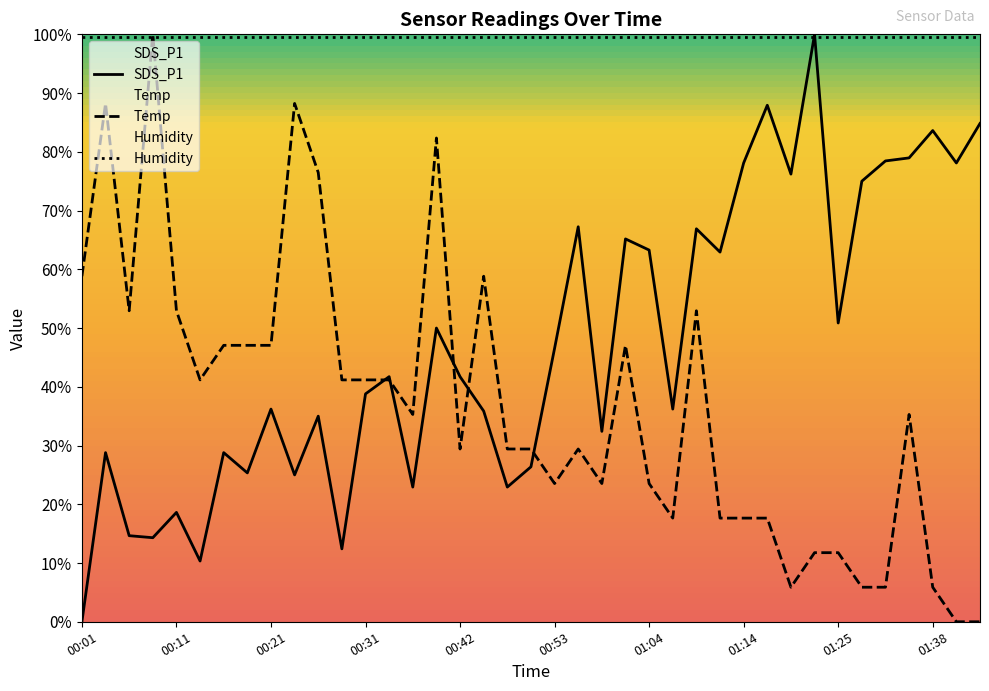

True or false: SDS_P1 and Temp cross at least once.

True